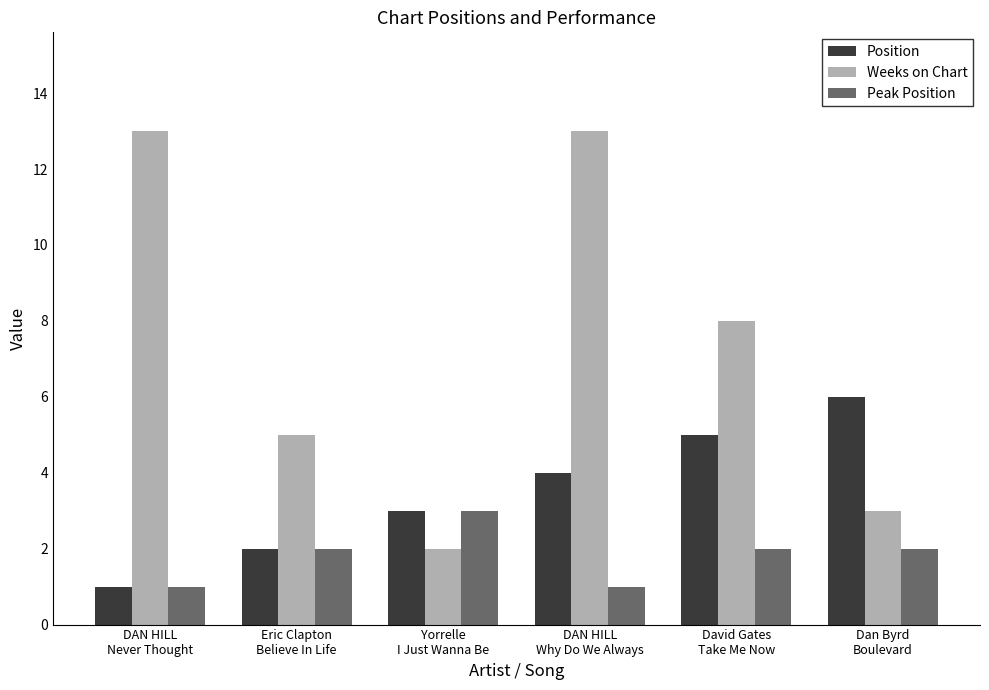

List the series in order of their peak value, lowest first.

Peak Position, Position, Weeks on Chart